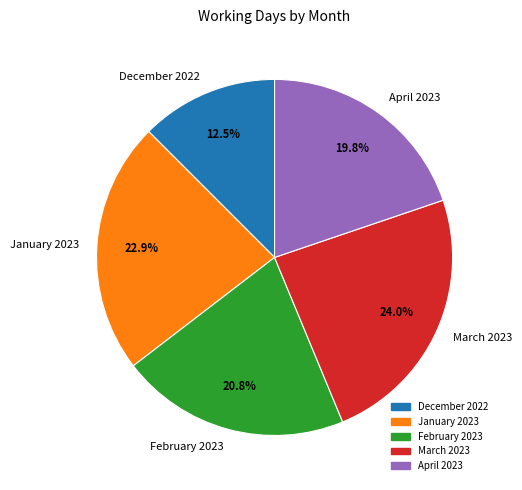

Rank the categories by value from lowest to highest.

December 2022, April 2023, February 2023, January 2023, March 2023